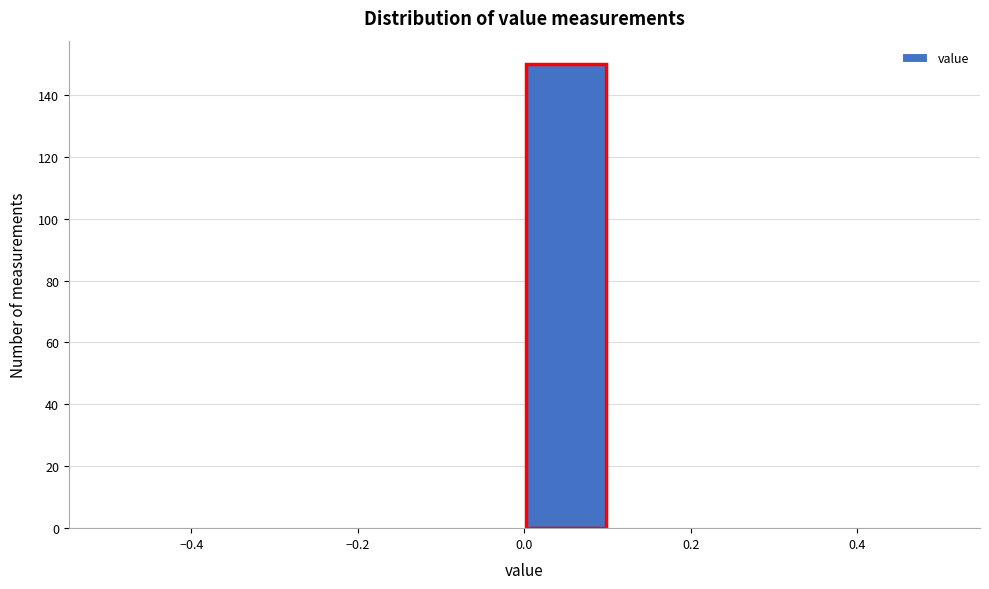

How tall is the bar that spans 0.0 to 0.1 on the x-axis? The values are not printed on the chart, so give them approximately, as read against the axis.

150